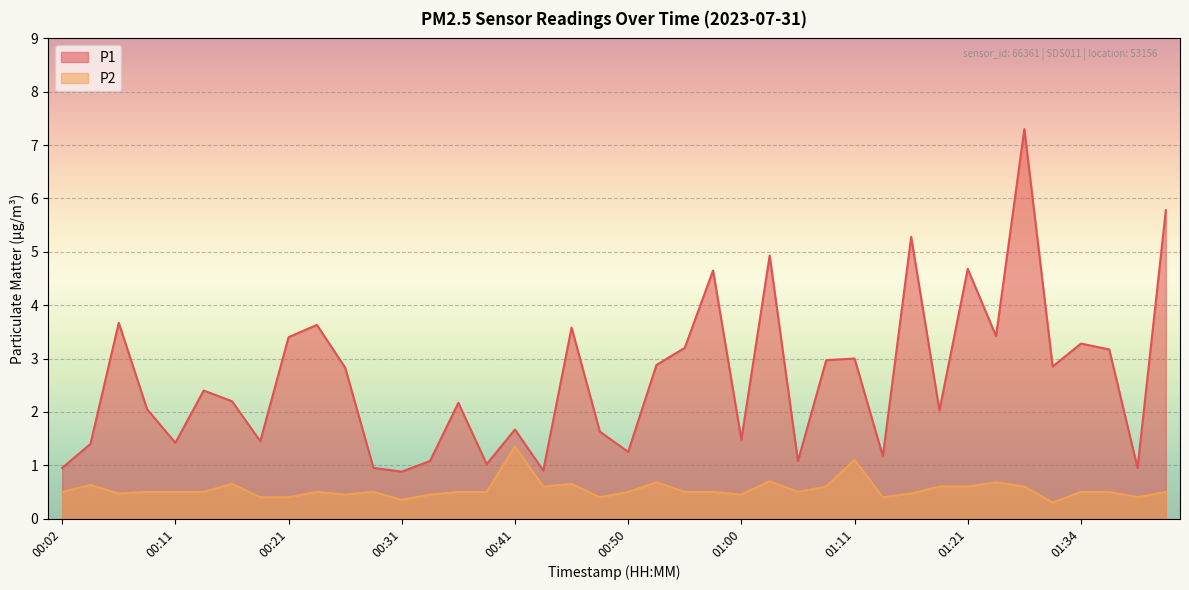

Reading left to right, transcribe all the data shown in this chart.

P1: 00:02=0.9	00:04=1.4	00:07=3.7	00:09=2.0	00:11=1.4	00:14=2.4	00:16=2.2	00:19=1.4	00:21=3.4	00:24=3.6	00:26=2.8	00:28=0.9	00:31=0.9	00:33=1.1	00:36=2.2	00:38=1.0	00:41=1.7	00:43=0.9	00:45=3.6	00:48=1.6	00:50=1.2	00:53=2.9	00:55=3.2	00:58=4.7	01:00=1.5	01:02=4.9	01:05=1.1	01:08=3.0	01:11=3.0	01:13=1.2	01:16=5.3	01:18=2.0	01:21=4.7	01:26=3.4	01:29=7.3	01:31=2.9	01:34=3.3	01:36=3.2	01:39=0.9	01:41=5.8
P2: 00:02=0.5	00:04=0.6	00:07=0.5	00:09=0.5	00:11=0.5	00:14=0.5	00:16=0.7	00:19=0.4	00:21=0.4	00:24=0.5	00:26=0.5	00:28=0.5	00:31=0.3	00:33=0.5	00:36=0.5	00:38=0.5	00:41=1.4	00:43=0.6	00:45=0.7	00:48=0.4	00:50=0.5	00:53=0.7	00:55=0.5	00:58=0.5	01:00=0.5	01:02=0.7	01:05=0.5	01:08=0.6	01:11=1.1	01:13=0.4	01:16=0.5	01:18=0.6	01:21=0.6	01:26=0.7	01:29=0.6	01:31=0.3	01:34=0.5	01:36=0.5	01:39=0.4	01:41=0.5